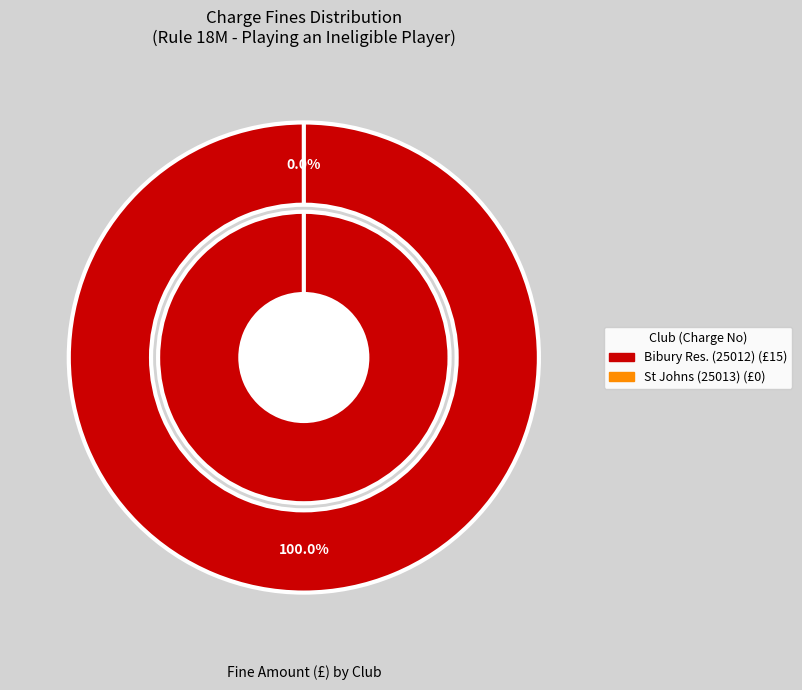

Is it true that Bibury Res. (25012) is 100% of the pie?

True